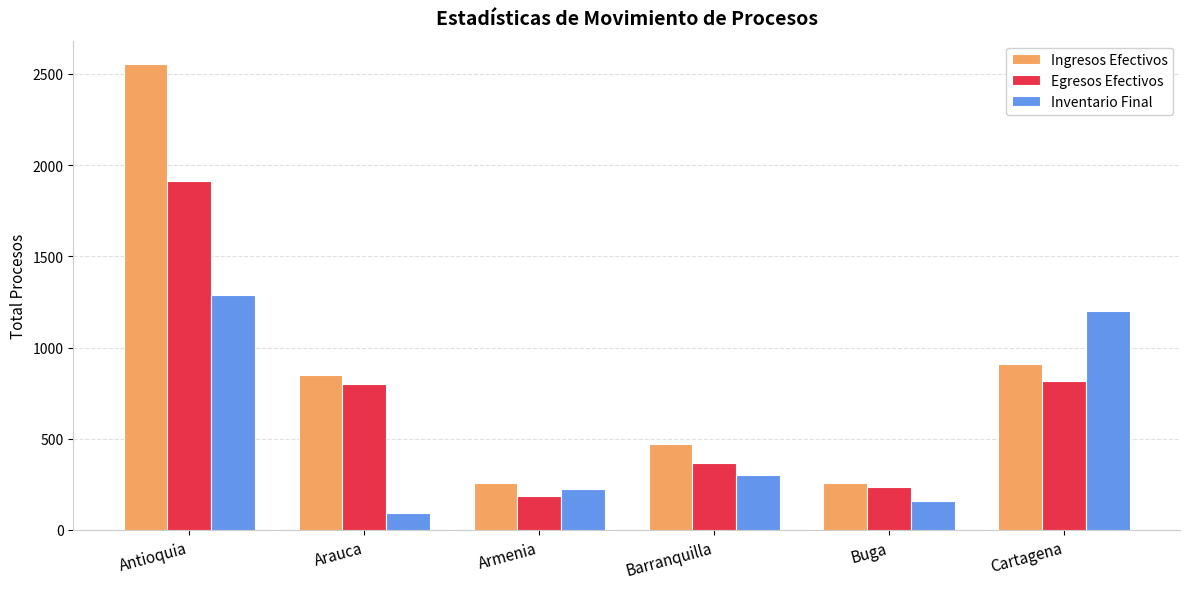

Rank the series by their average value, from lowest to highest.

Inventario Final, Egresos Efectivos, Ingresos Efectivos